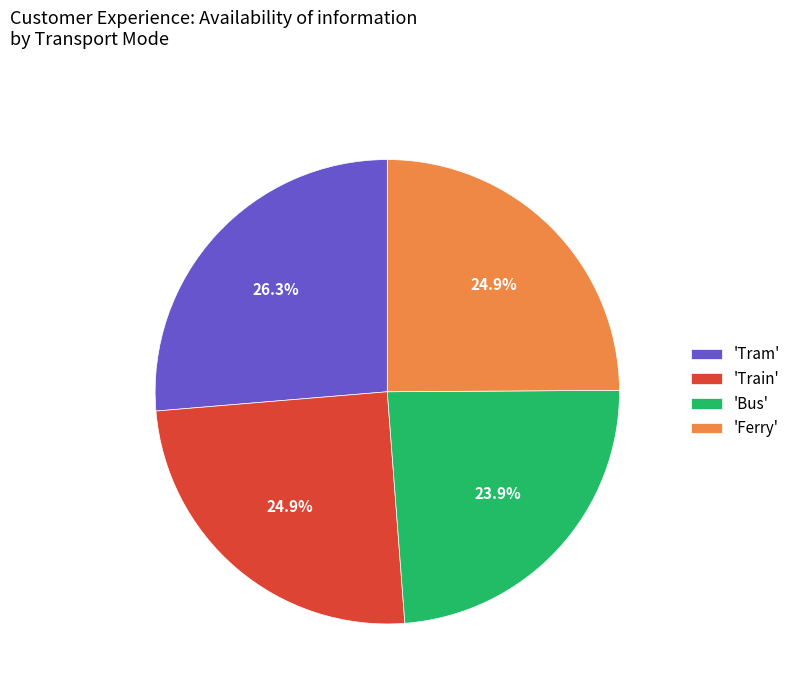

Is there any slice that represents more than half of the pie?

No